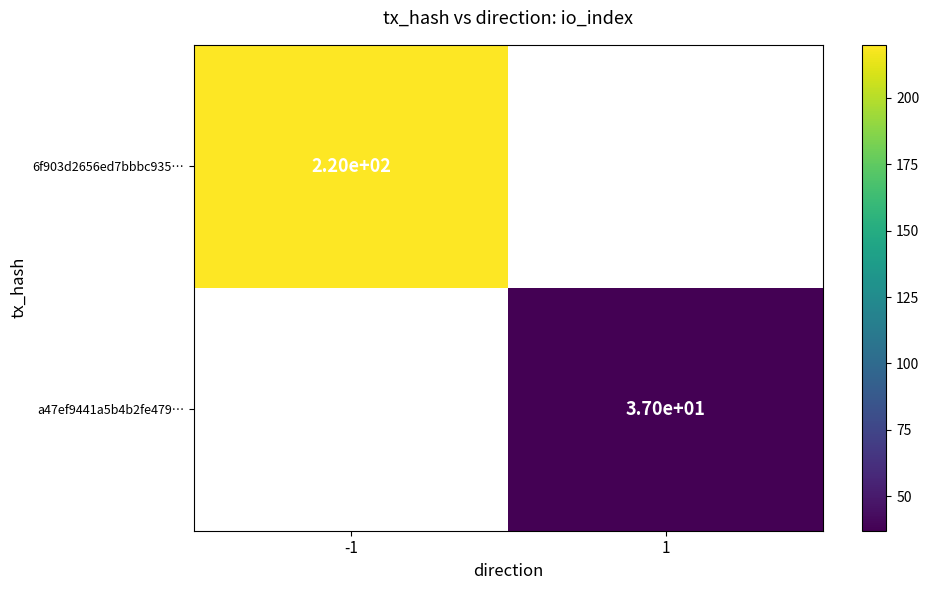

True or false: 6f903d2656ed7bbbc935… has a value of 132.7 at -1.

False